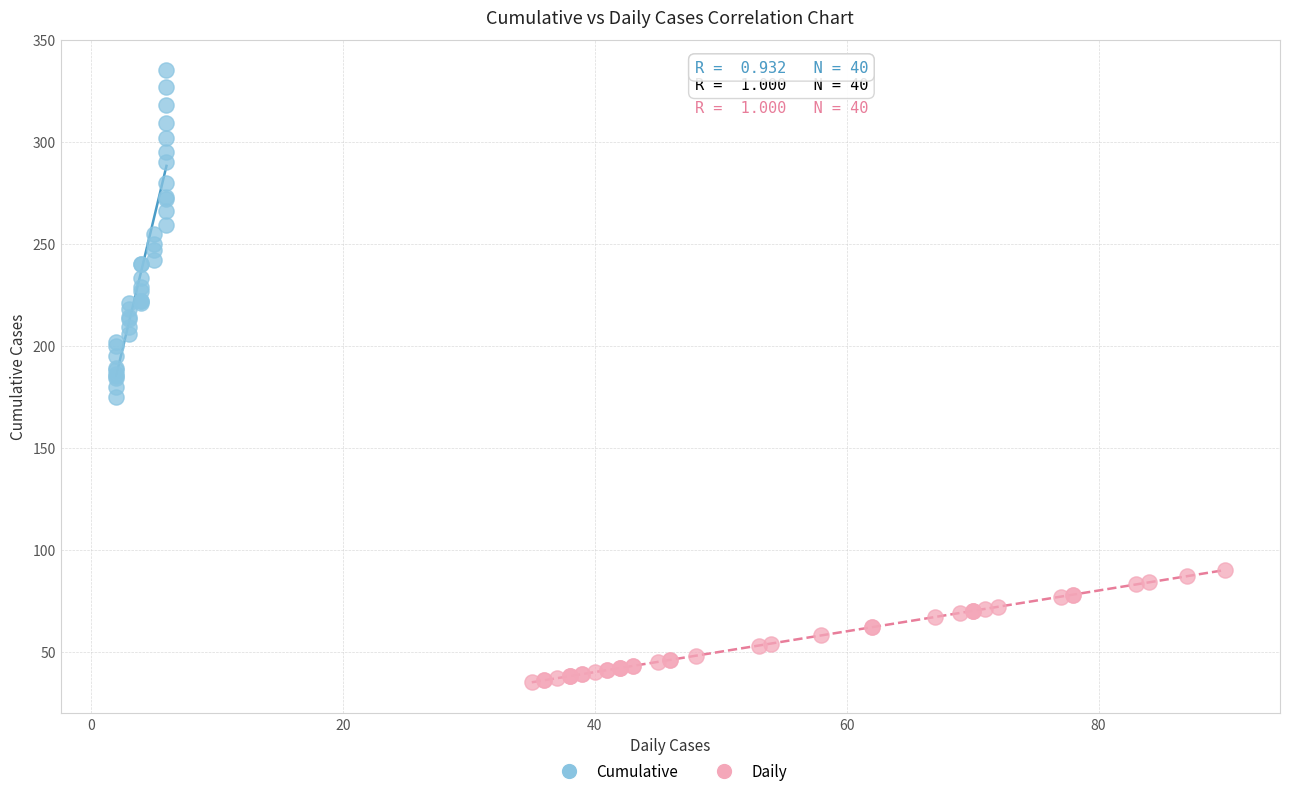

Which series contains the highest Y value?

Cumulative